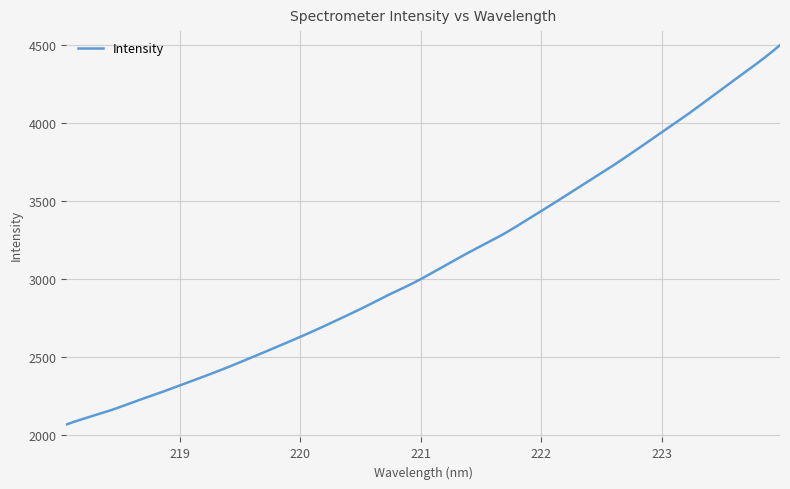

How many lines are shown in the chart?

1